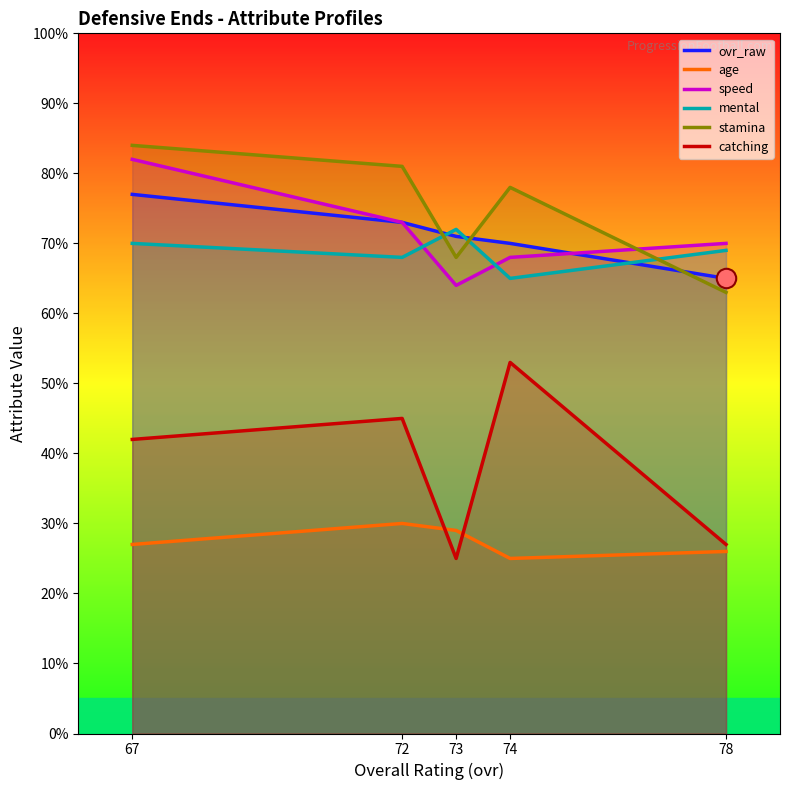

What is the maximum value shown in the chart?

84